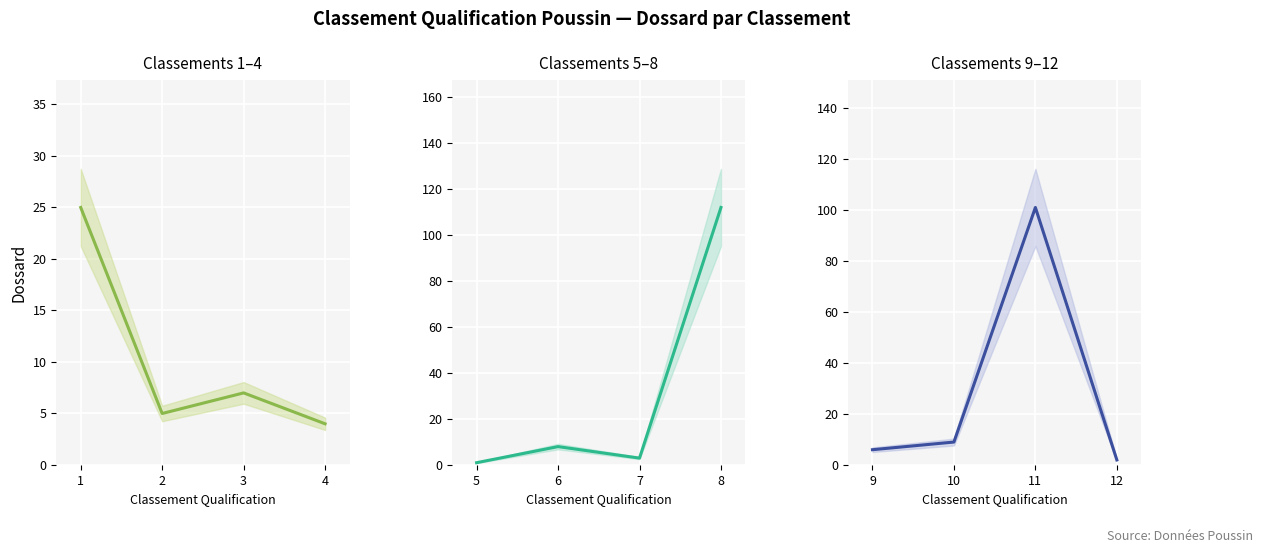

How many interior local valleys does the Group 2 series have?

1